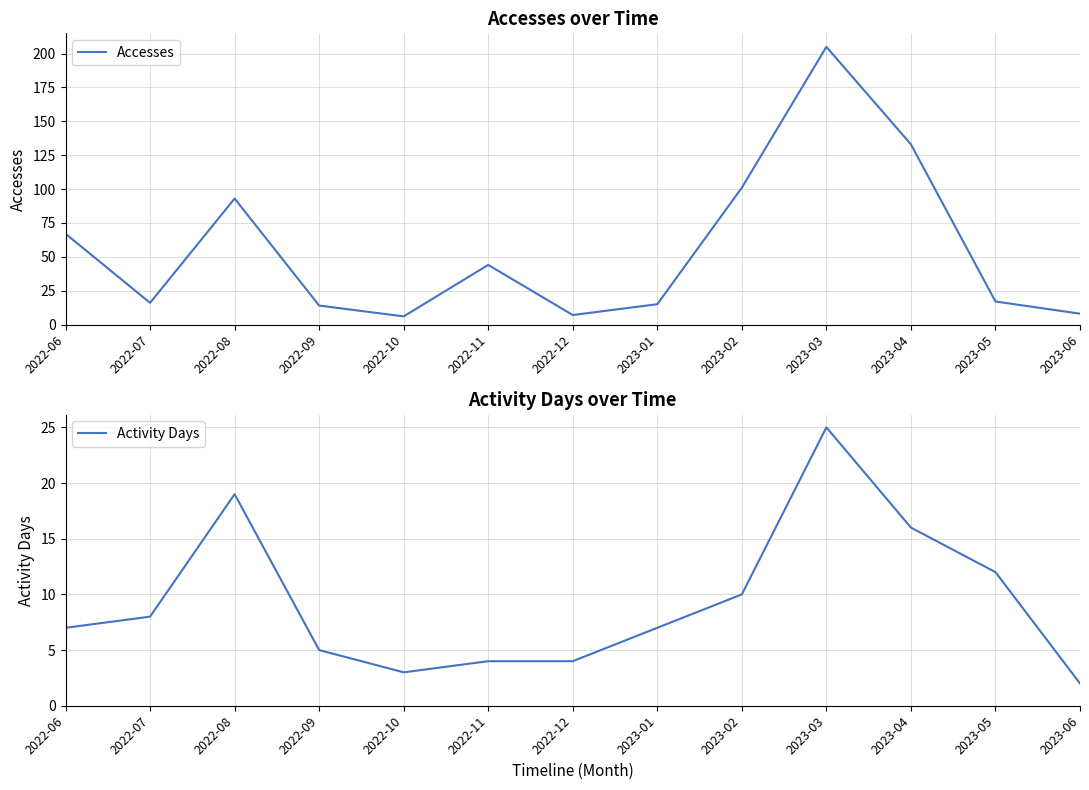

True or false: Activity Days has a value of 19 at 2022-08.

True